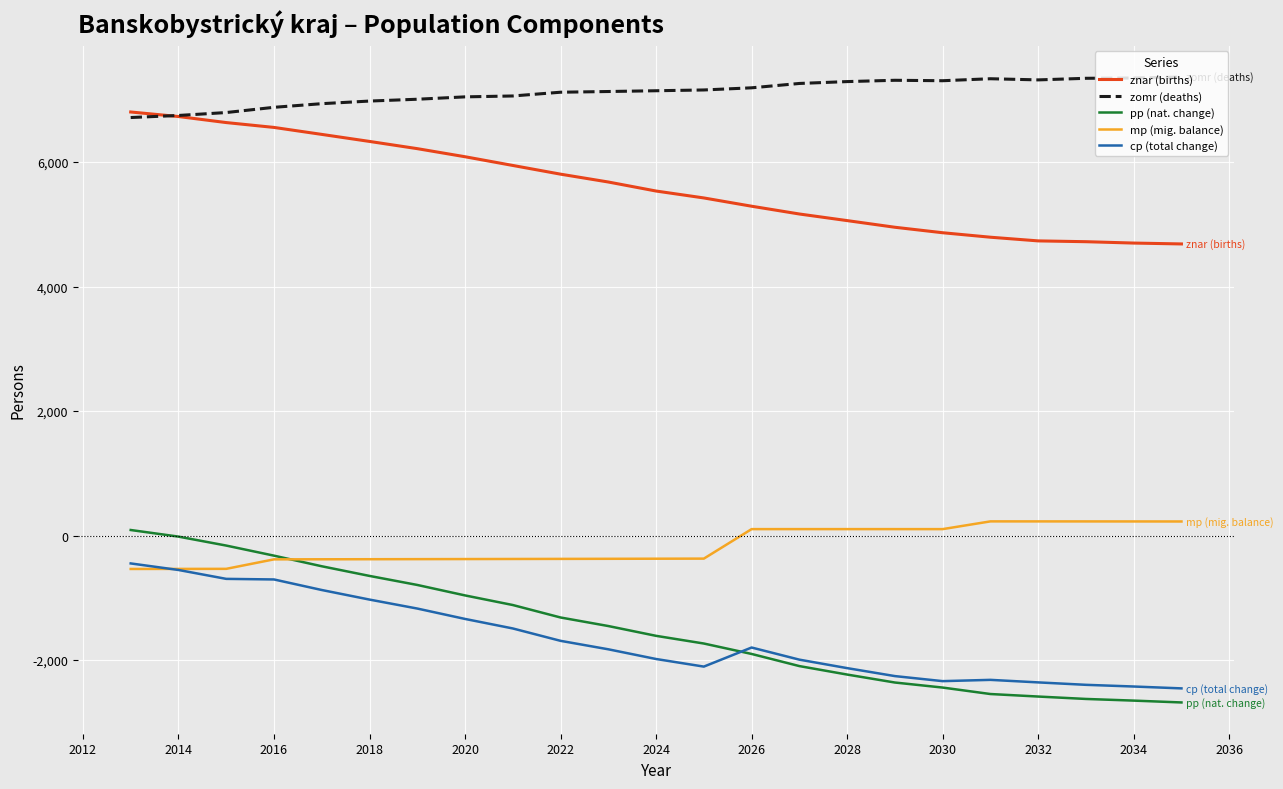

How many lines are shown in the chart?

5